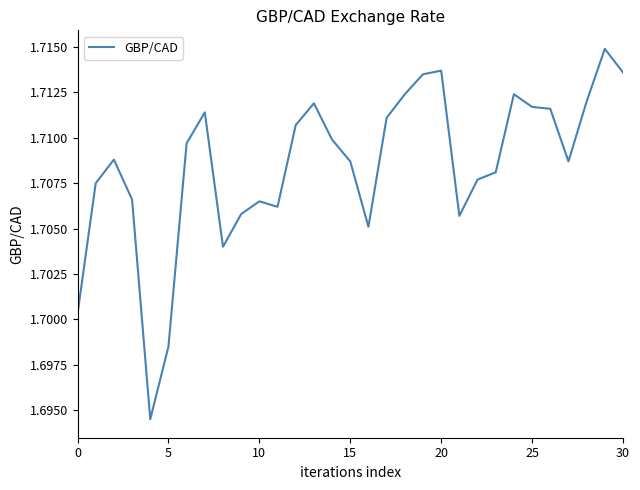

Does the chart have visible grid lines?

No